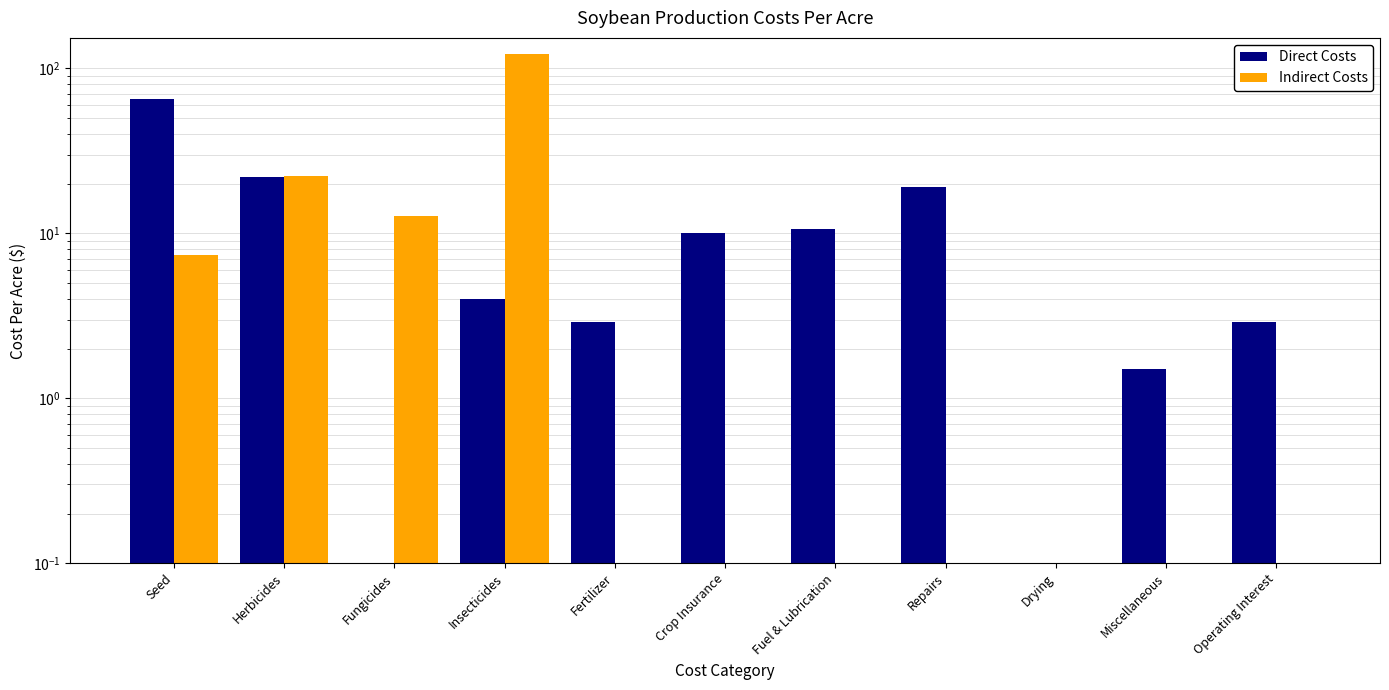

What is the label of the 9th bar from the right?

Fungicides